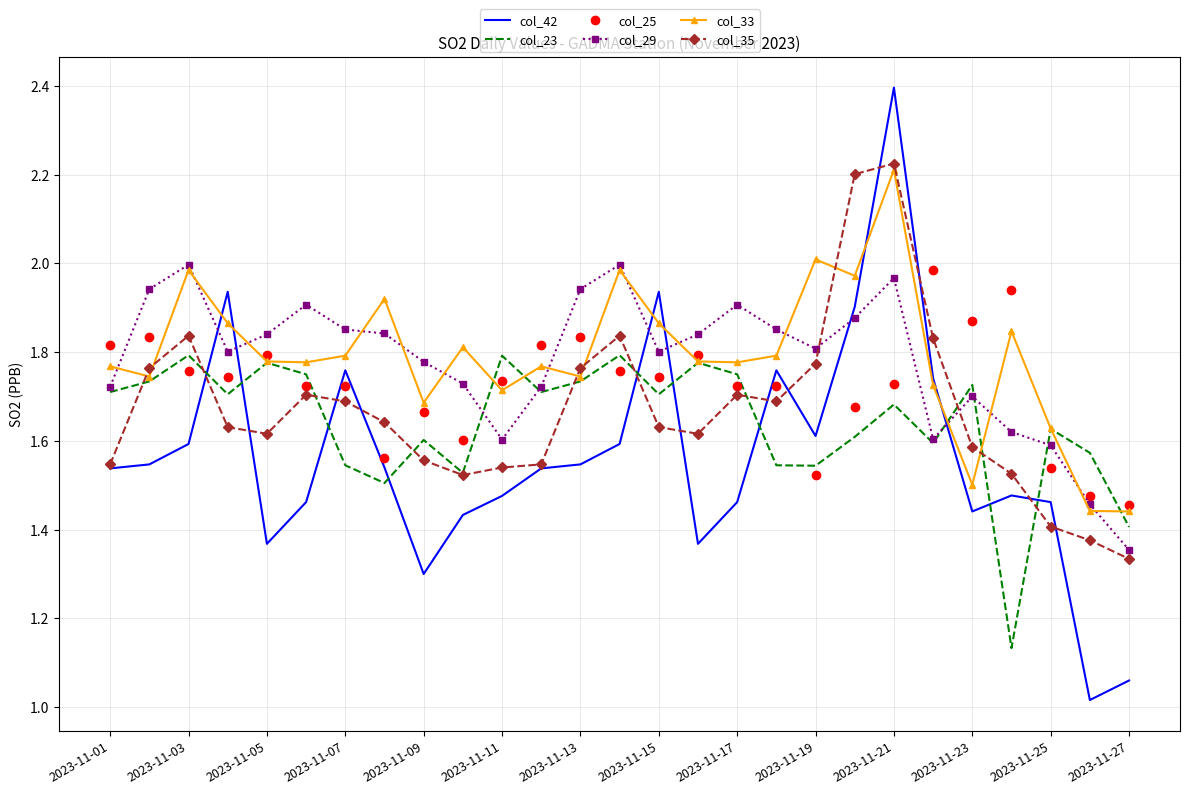

What are all the series names shown in the legend?

col_42, col_23, col_25, col_29, col_33, col_35